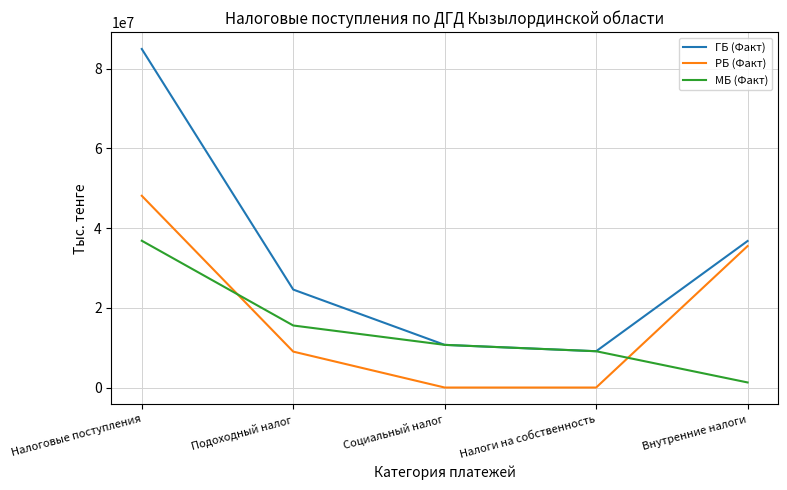

True or false: РБ (Факт) has more than 0 interior local peaks.

False